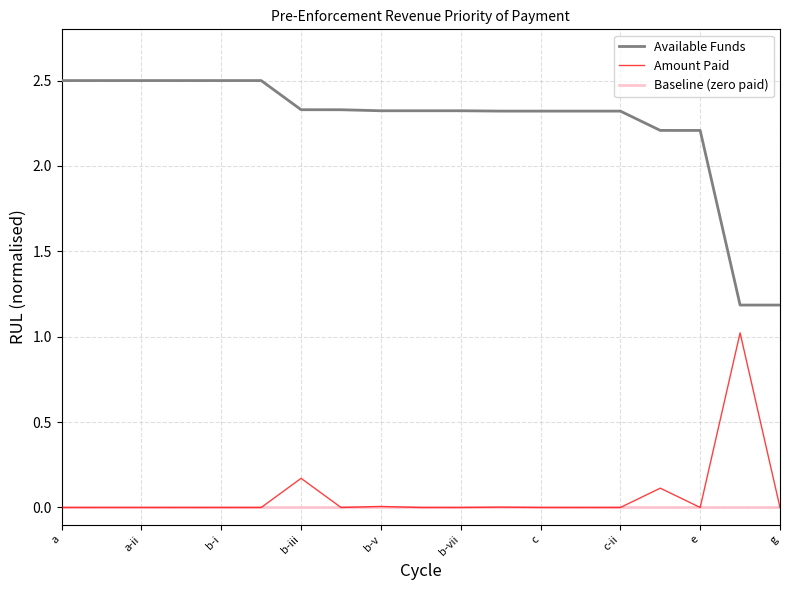

What is the label of the 15th point from the left?

c-ii